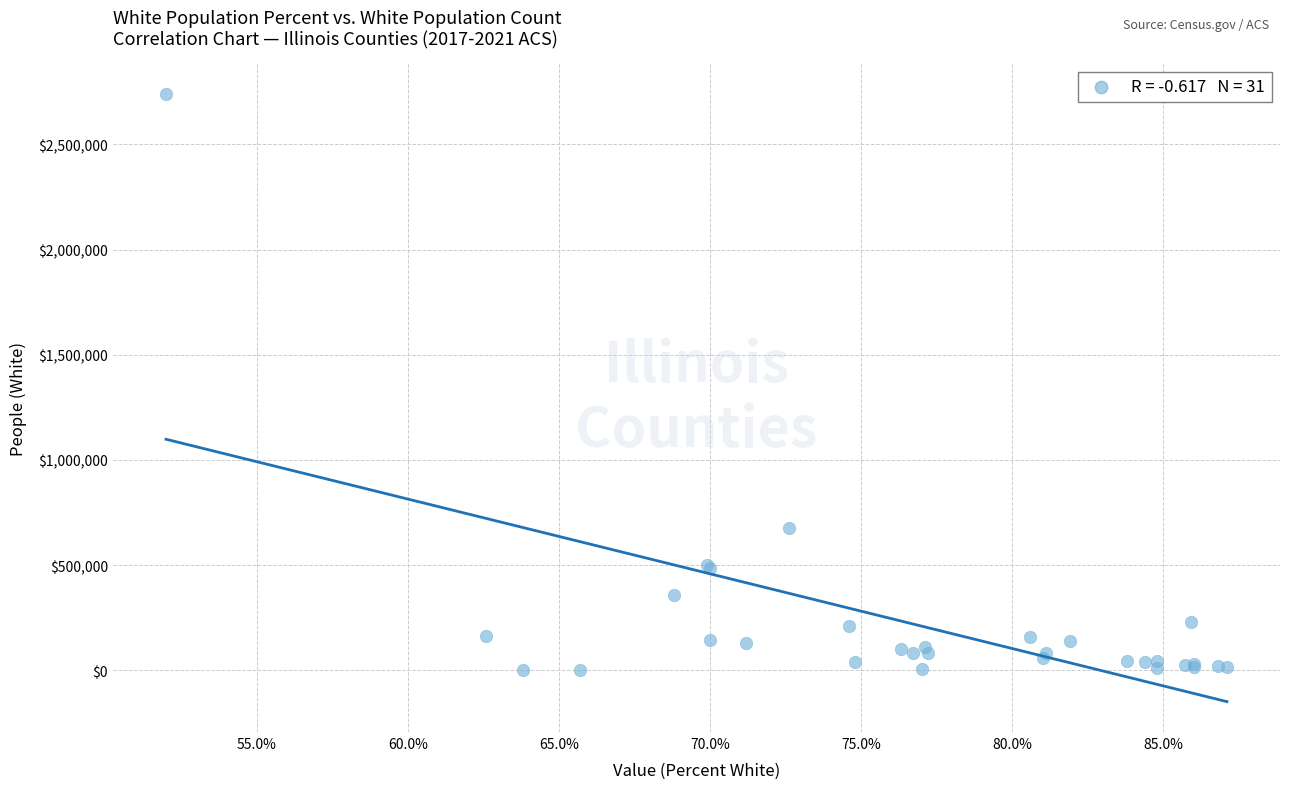

What Y value in the scatter plot is closest to 1371751?

677738